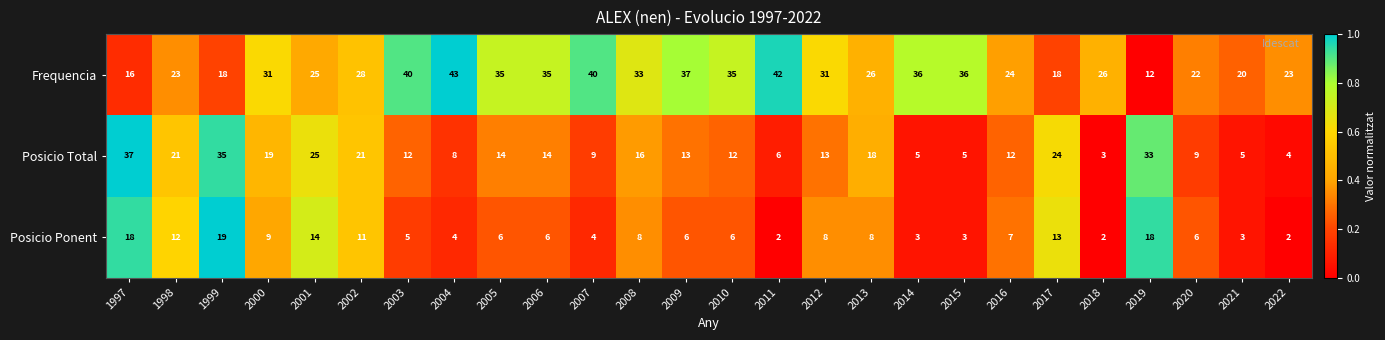

What is the difference between the maximum and minimum values in the Posicio Total series?

34